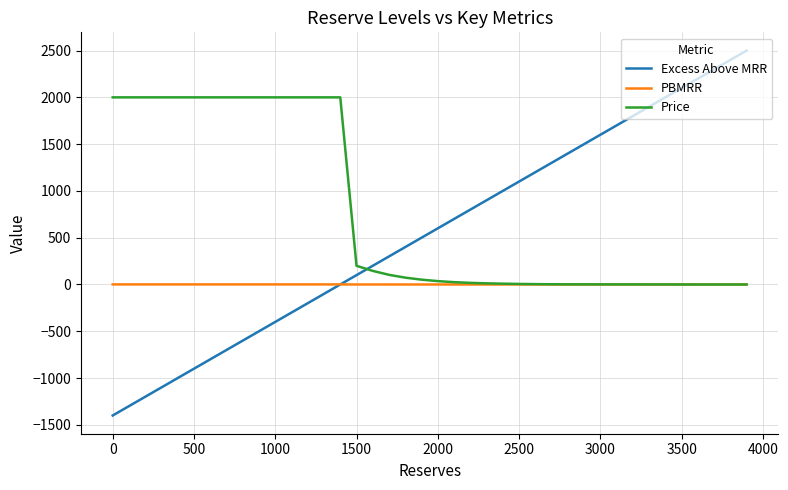

Which series has the widest spread of values?

Excess Above MRR